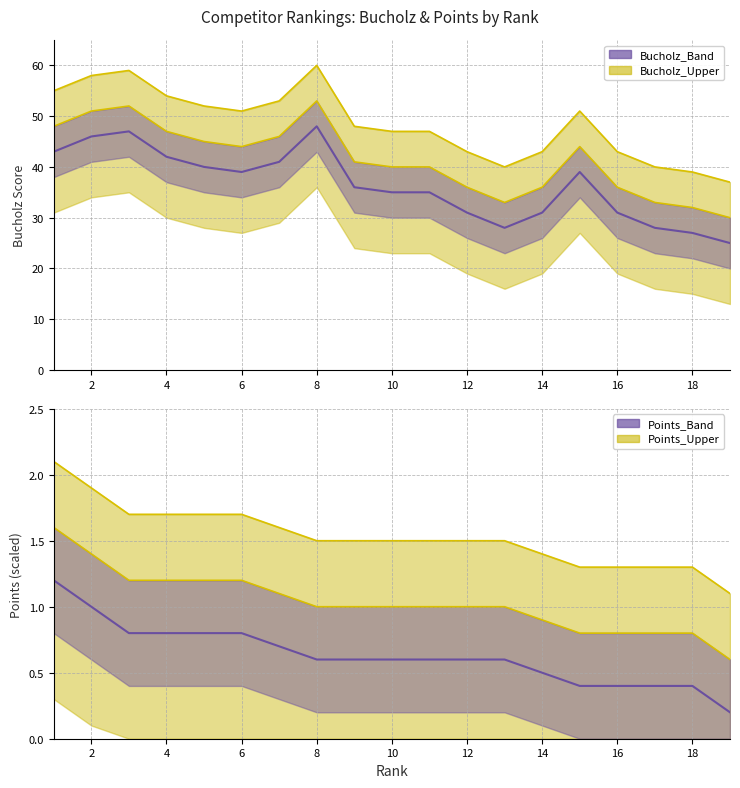

List the series in order of their peak value, lowest first.

Points, Bucholz